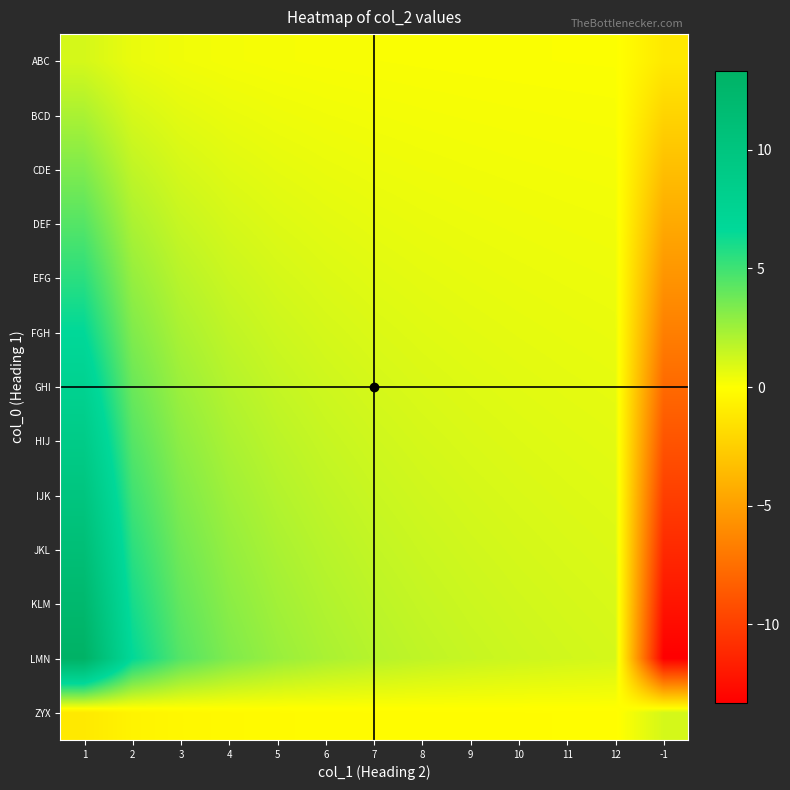

Reading left to right, extract all data points from this chart.

ABC: 1=1.1	2=0.6	3=0.4	4=0.3	5=0.2	6=0.2	7=0.2	8=0.1	9=0.1	10=0.1	11=0.1	12=0.1	-1=-1.1
BCD: 1=2.2	2=1.1	3=0.7	4=0.6	5=0.4	6=0.4	7=0.3	8=0.3	9=0.2	10=0.2	11=0.2	12=0.2	-1=-2.2
CDE: 1=3.3	2=1.7	3=1.1	4=0.8	5=0.7	6=0.6	7=0.5	8=0.4	9=0.4	10=0.3	11=0.3	12=0.3	-1=-3.3
DEF: 1=4.4	2=2.2	3=1.5	4=1.1	5=0.9	6=0.7	7=0.6	8=0.6	9=0.5	10=0.4	11=0.4	12=0.4	-1=-4.4
EFG: 1=5.5	2=2.8	3=1.8	4=1.4	5=1.1	6=0.9	7=0.8	8=0.7	9=0.6	10=0.6	11=0.5	12=0.5	-1=-5.5
FGH: 1=6.7	2=3.3	3=2.2	4=1.7	5=1.3	6=1.1	7=1.0	8=0.8	9=0.7	10=0.7	11=0.6	12=0.6	-1=-6.7
GHI: 1=7.8	2=3.9	3=2.6	4=1.9	5=1.6	6=1.3	7=1.1	8=1.0	9=0.9	10=0.8	11=0.7	12=0.6	-1=-7.8
HIJ: 1=8.9	2=4.4	3=3.0	4=2.2	5=1.8	6=1.5	7=1.3	8=1.1	9=1.0	10=0.9	11=0.8	12=0.7	-1=-8.9
IJK: 1=10.0	2=5.0	3=3.3	4=2.5	5=2.0	6=1.7	7=1.4	8=1.2	9=1.1	10=1.0	11=0.9	12=0.8	-1=-10.0
JKL: 1=11.1	2=5.5	3=3.7	4=2.8	5=2.2	6=1.8	7=1.6	8=1.4	9=1.2	10=1.1	11=1.0	12=0.9	-1=-11.1
KLM: 1=12.2	2=6.1	3=4.1	4=3.1	5=2.4	6=2.0	7=1.7	8=1.5	9=1.4	10=1.2	11=1.1	12=1.0	-1=-12.2
LMN: 1=13.3	2=6.7	3=4.4	4=3.3	5=2.7	6=2.2	7=1.9	8=1.7	9=1.5	10=1.3	11=1.2	12=1.1	-1=-13.3
ZYX: 1=-1.1	2=-0.6	3=-0.4	4=-0.3	5=-0.2	6=-0.2	7=-0.2	8=-0.1	9=-0.1	10=-0.1	11=-0.1	12=-0.1	-1=1.1